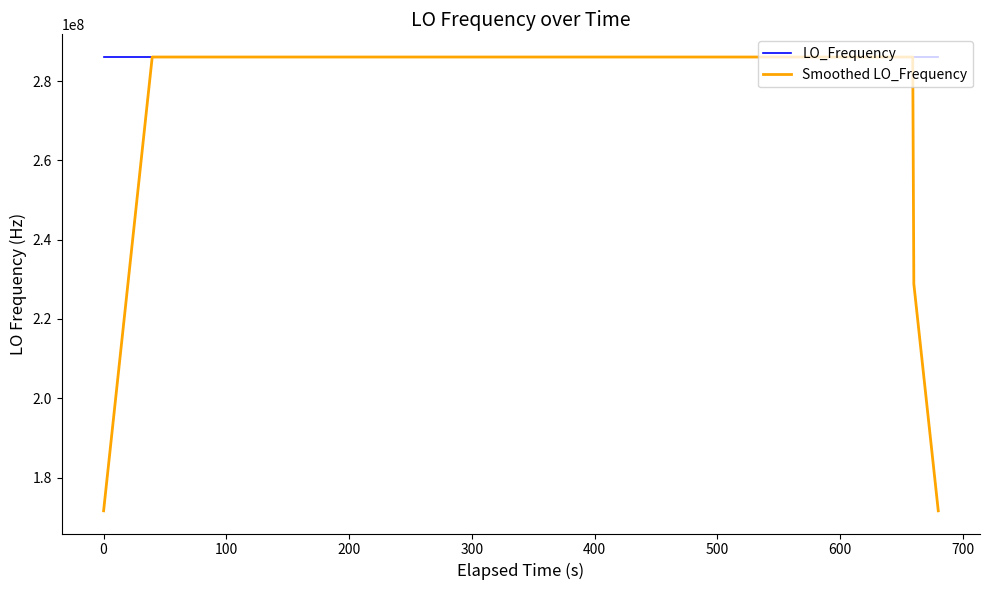

What is the smallest value displayed?

171628199.9